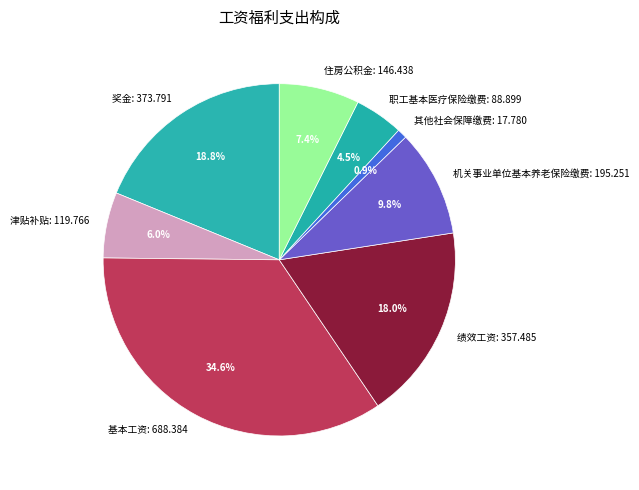

Do 其他社会保障缴费 and 津贴补贴 together represent more than half of the pie?

No